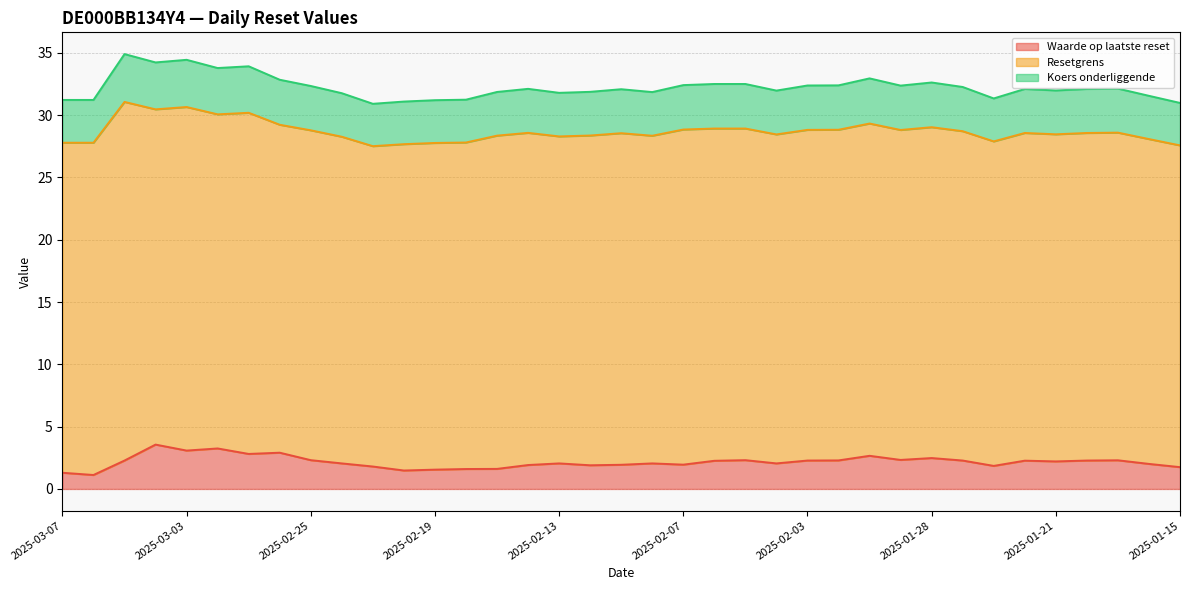

Where does the Resetgrens series first go above 28?

2025-03-05